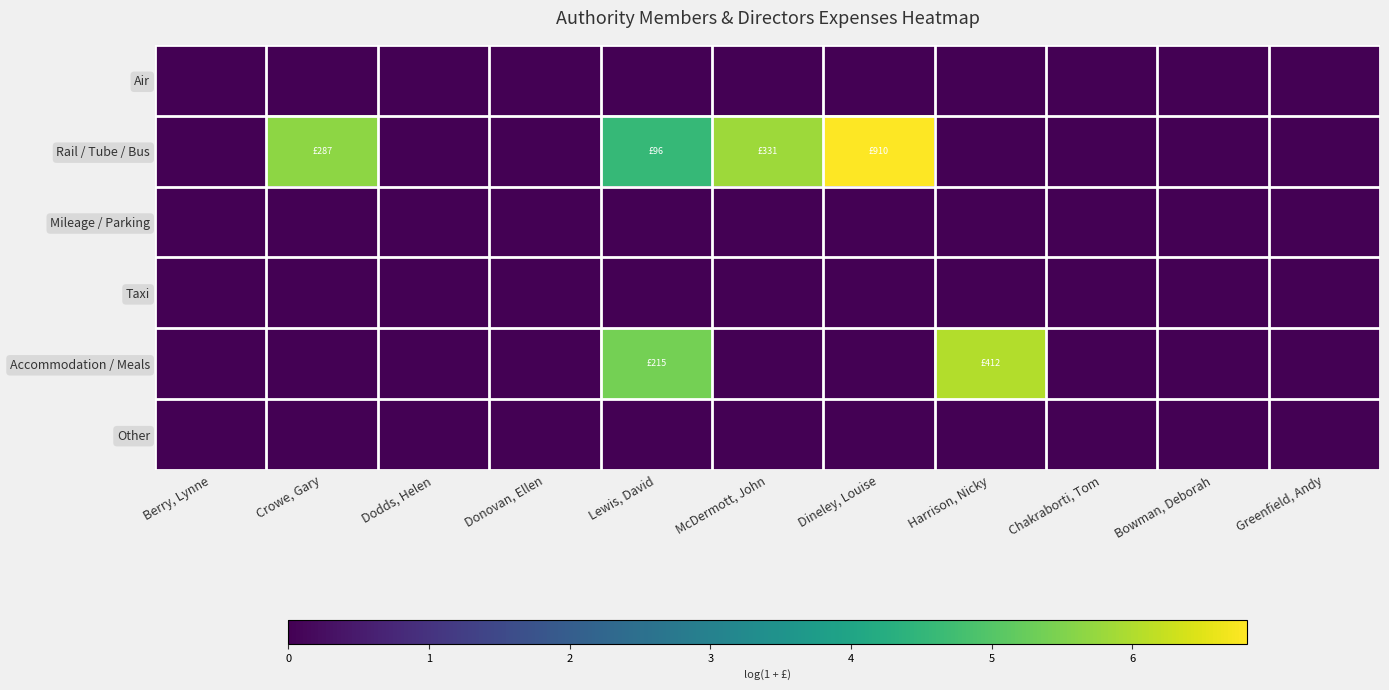

Count the number of categories in the chart.

11